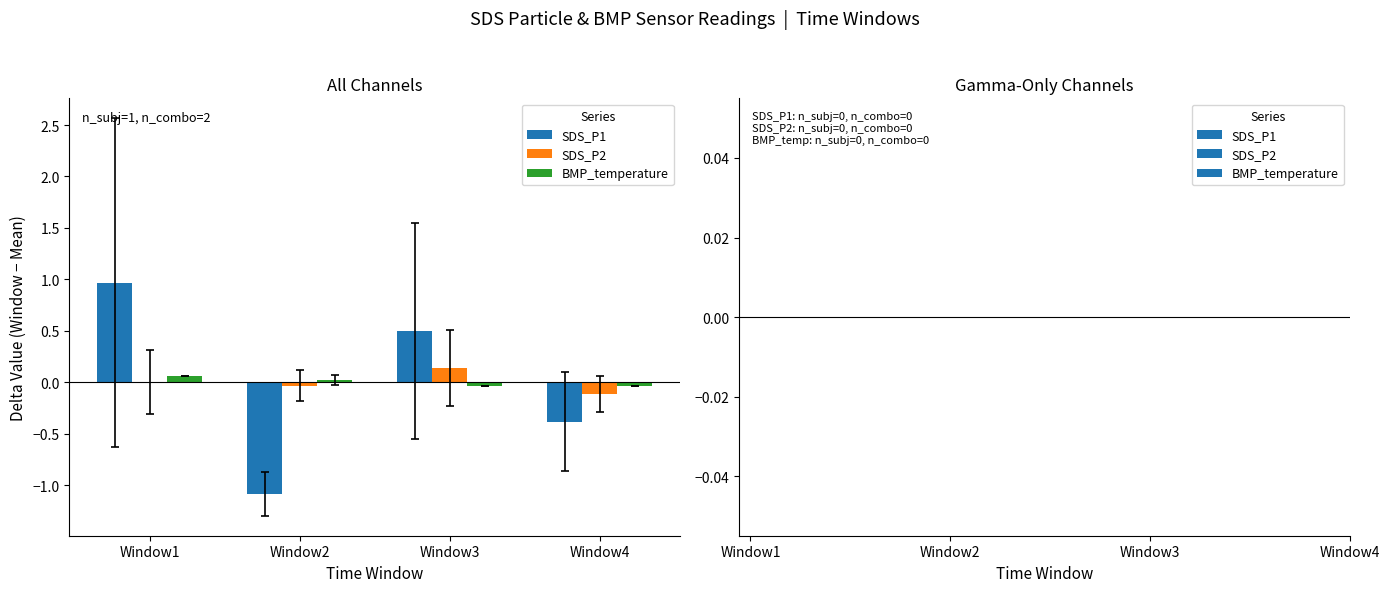

At which label does SDS_P1 reach its peak?

Window1